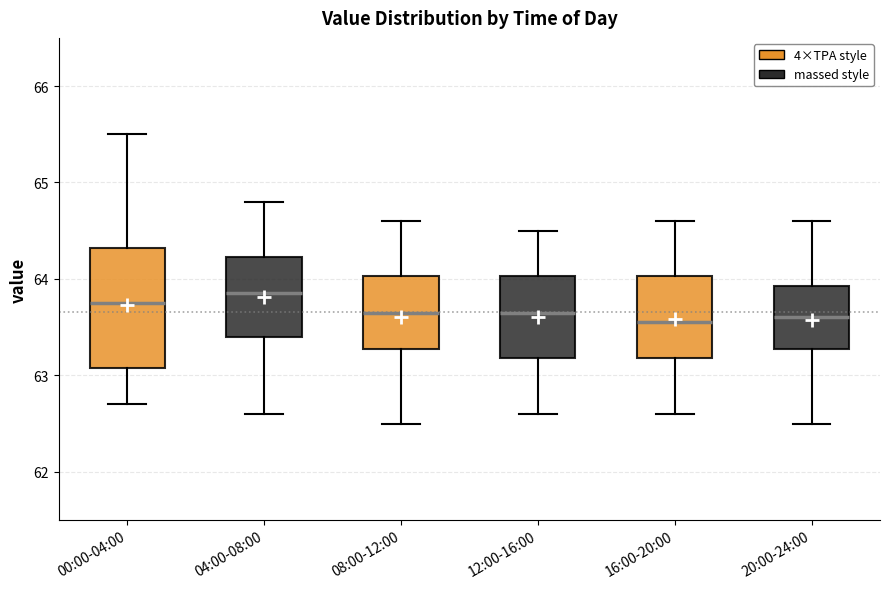

Reading left to right, transcribe this box plot: for each box, give where its median line is, the range the box spans, and where its two whiskers end, as read against the y-axis. The values are not printed on the chart, so give them approximately, as read against the axis.

00:00-04:00: median 63.8, box 63.1 to 64.3, whiskers 62.7 to 65.5
04:00-08:00: median 63.9, box 63.4 to 64.2, whiskers 62.6 to 64.8
08:00-12:00: median 63.7, box 63.3 to 64.0, whiskers 62.5 to 64.6
12:00-16:00: median 63.7, box 63.2 to 64.0, whiskers 62.6 to 64.5
16:00-20:00: median 63.6, box 63.2 to 64.0, whiskers 62.6 to 64.6
20:00-24:00: median 63.6, box 63.3 to 63.9, whiskers 62.5 to 64.6